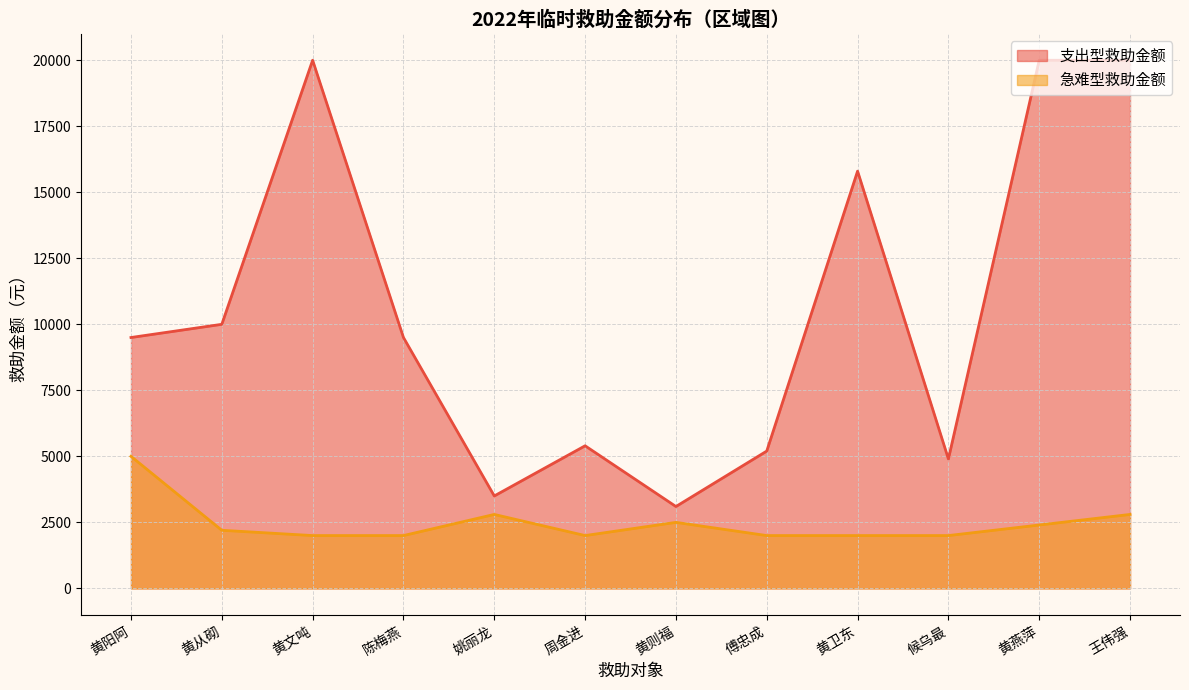

What is the difference between the highest and lowest values at 候乌最?

2900